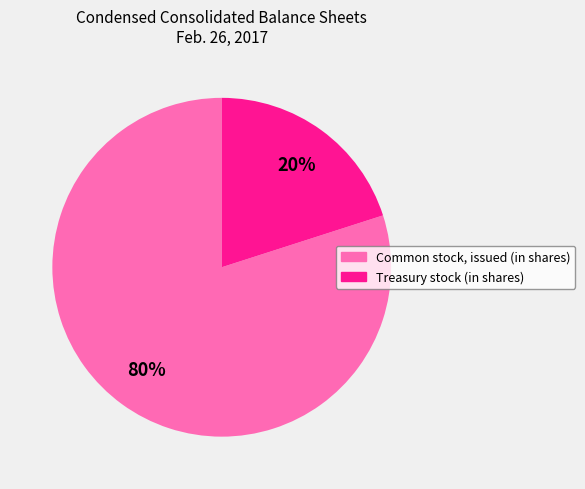

Approximately how many times larger is the value at Common stock, issued (in shares) compared to Treasury stock (in shares)?

4.0